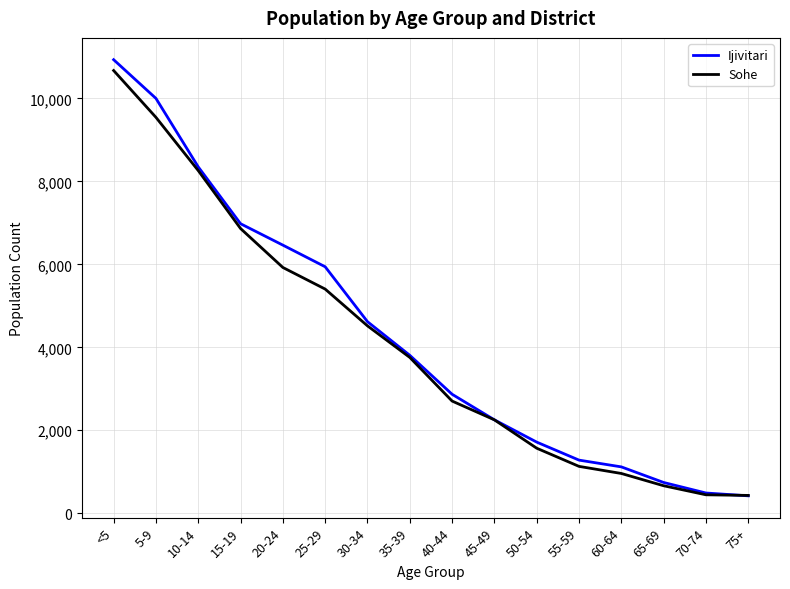

The value of Sohe at 30-34 is 4517. True or false?

True